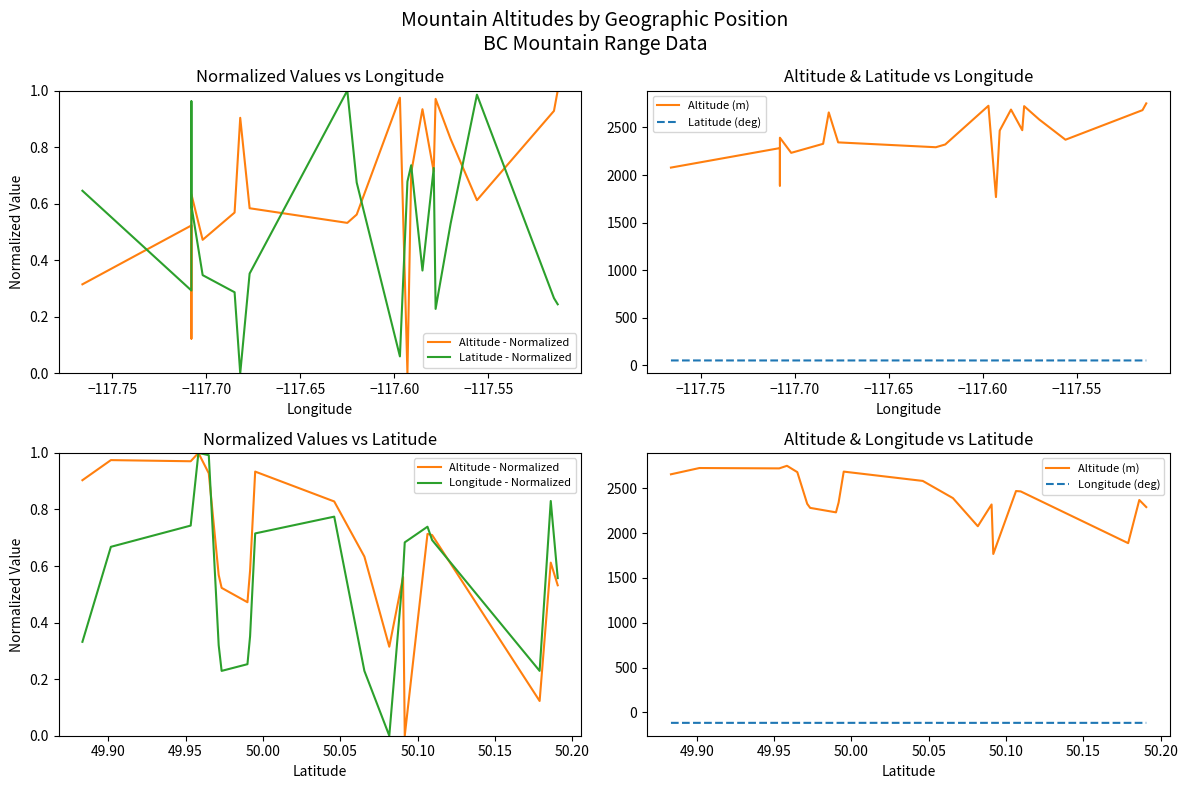

At how many categories does at least one series exceed 1805?

19